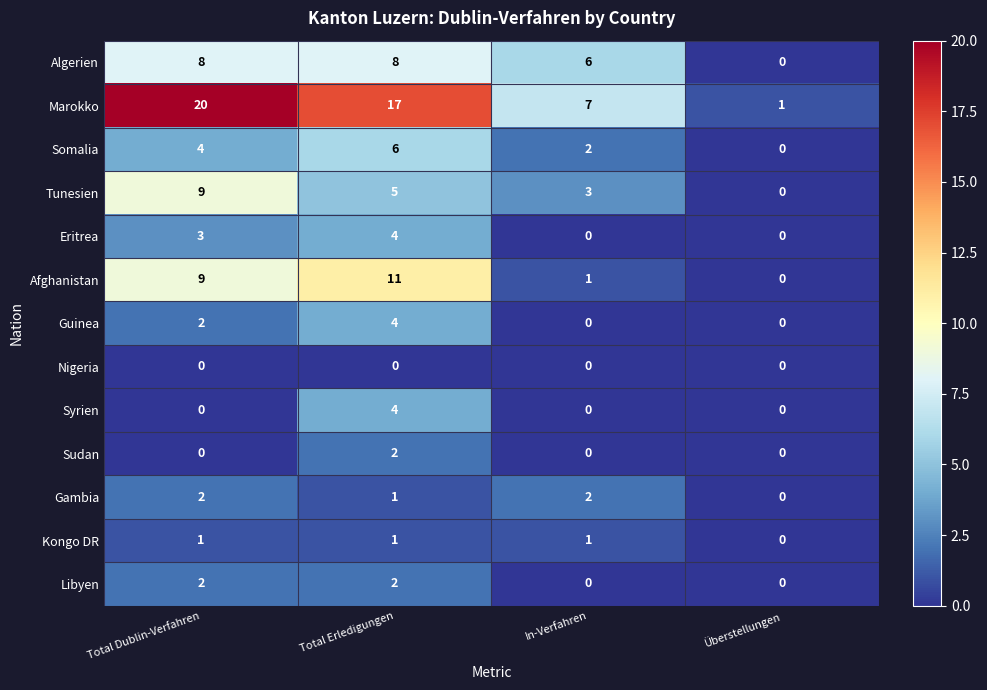

What is the sum of the Afghanistan values at Total Erledigungen and In-Verfahren?

12